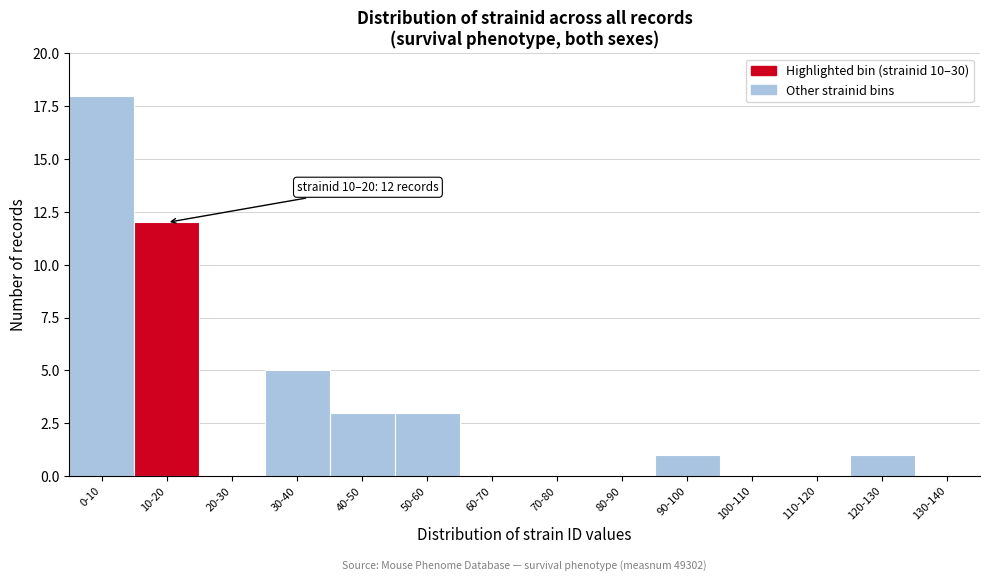

Reading left to right, what are all the values shown in this chart?

0-10=18	10-20=12	20-30=0	30-40=5	40-50=3	50-60=3	60-70=0	70-80=0	80-90=0	90-100=1	100-110=0	110-120=0	120-130=1	130-140=0